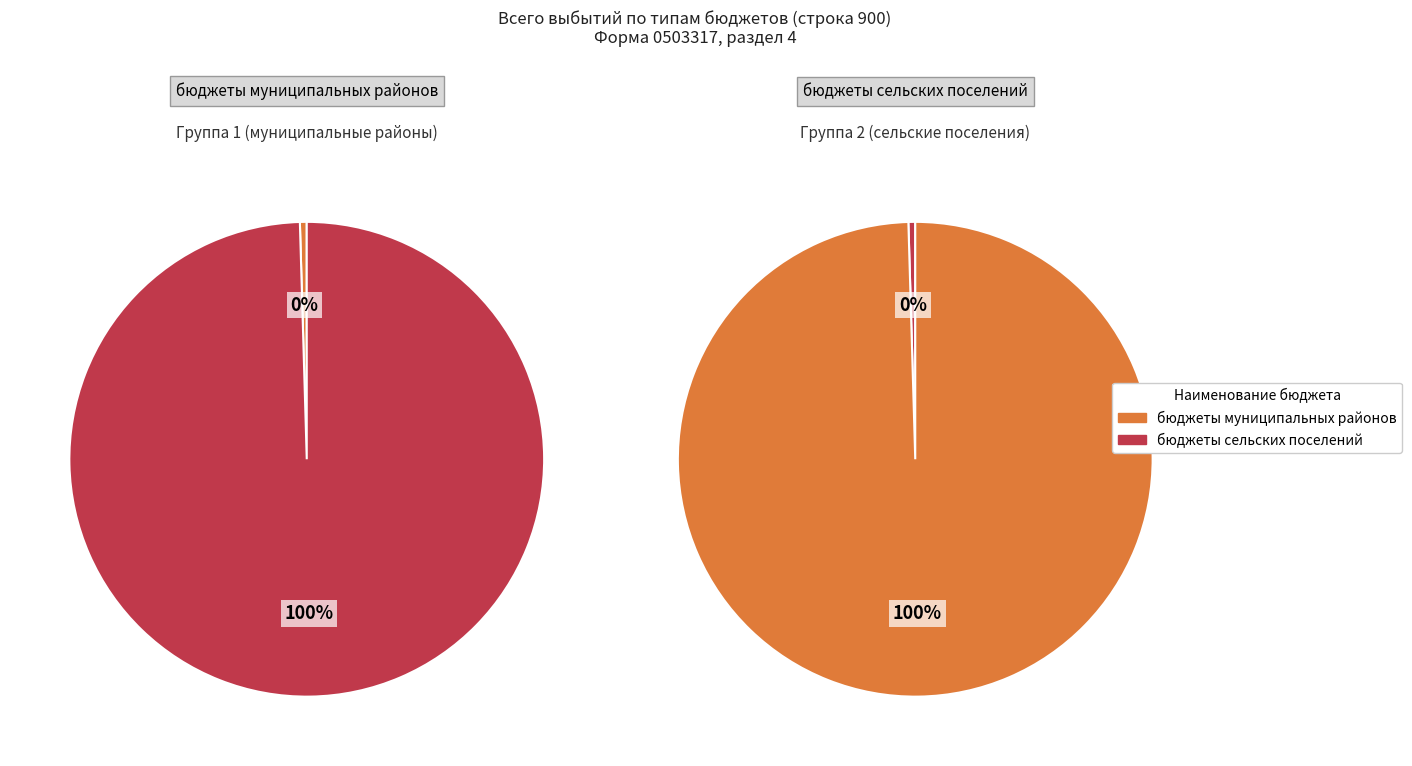

Which has a higher value, бюджеты сельских поселений or бюджеты муниципальных районов?

бюджеты сельских поселений